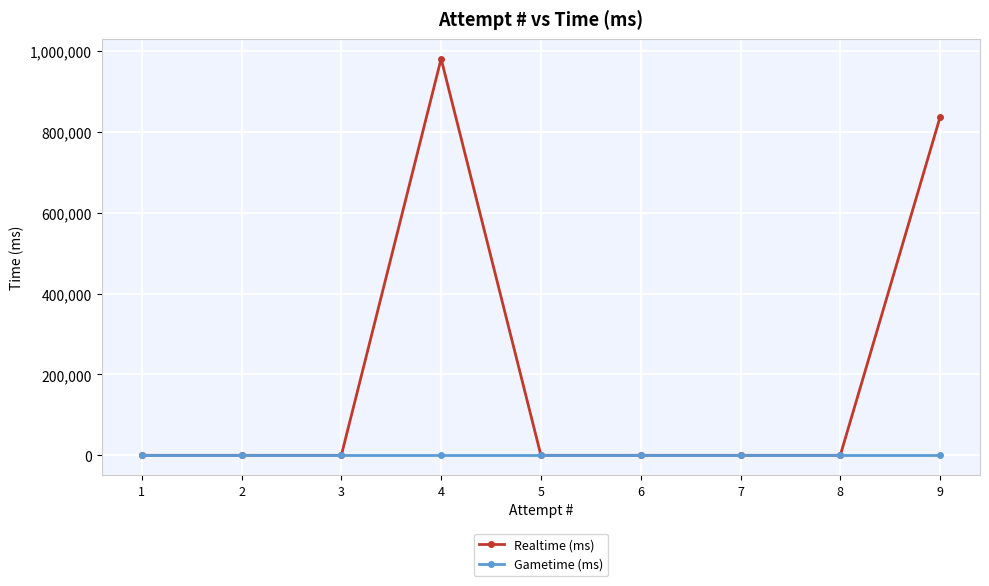

Which series has the largest total across all categories?

Realtime (ms)